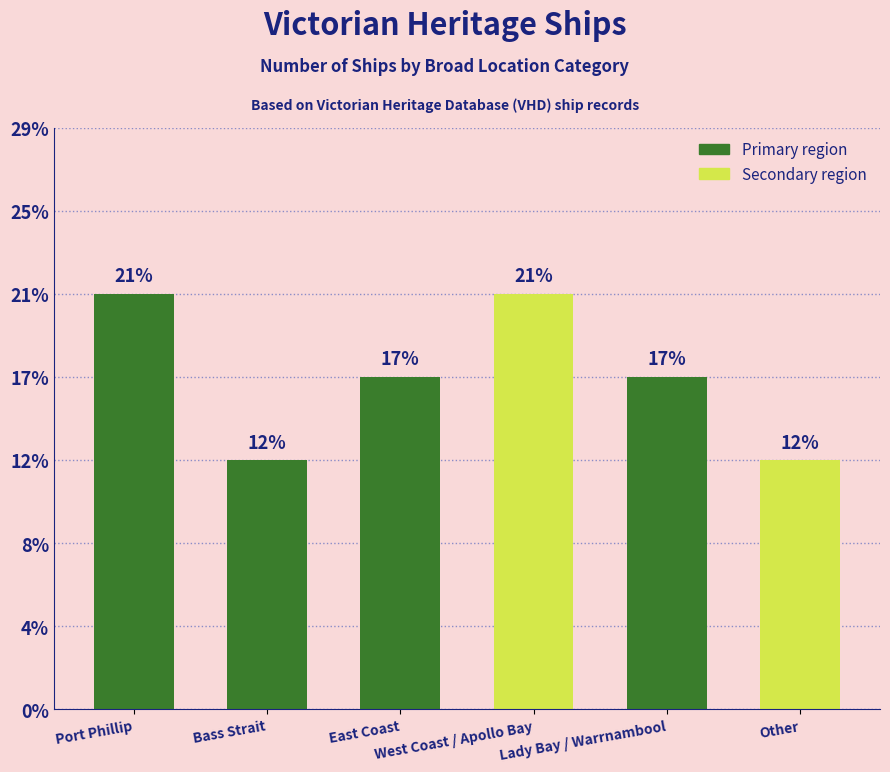

What is the ratio of the value at East Coast to the value at Port Phillip?

0.8